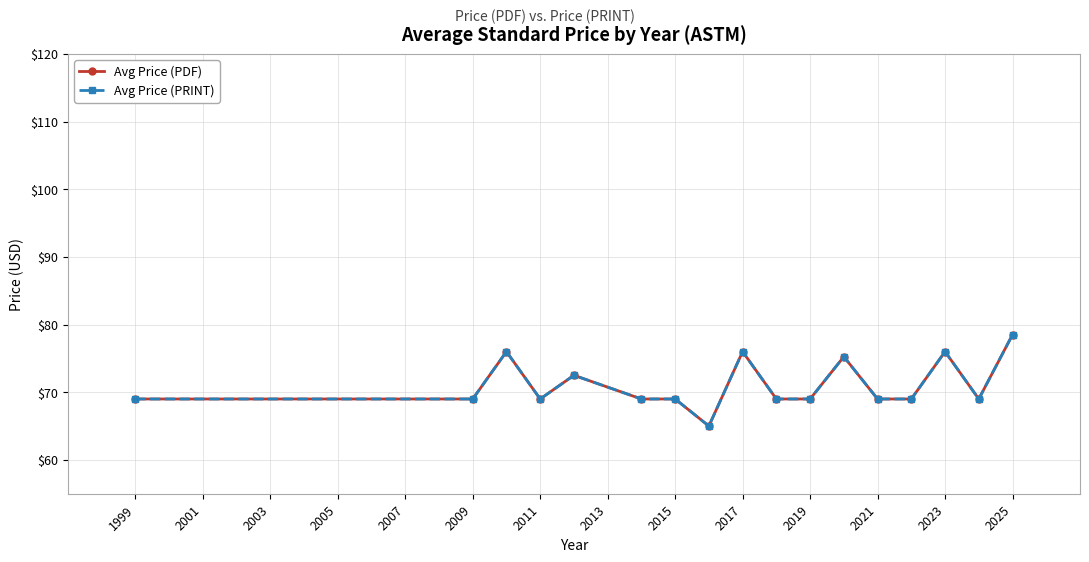

True or false: Avg Price (PRINT) and Avg Price (PDF) intersect in this chart.

False